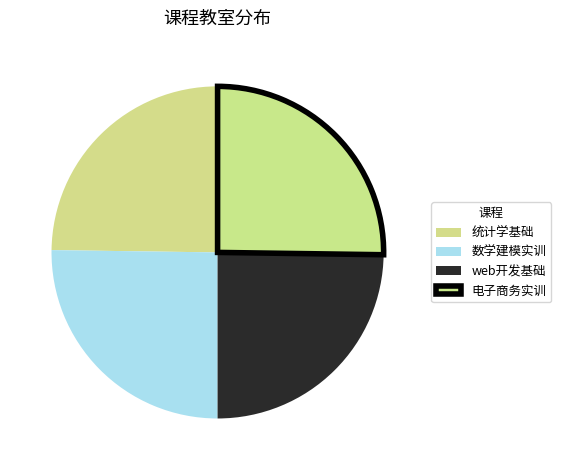

How many segments does this pie chart have?

4